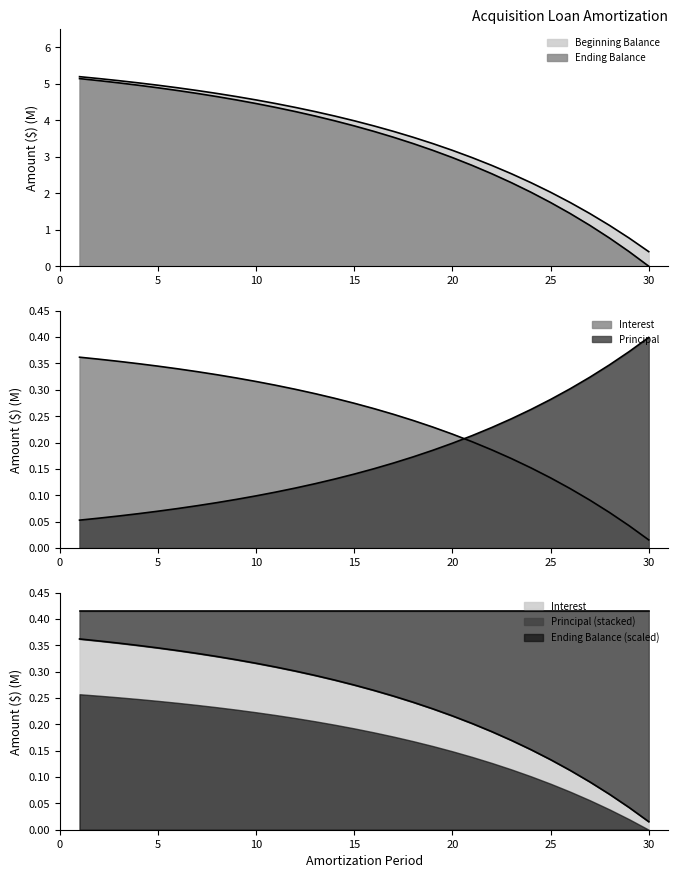

At which label does Beginning Balance first exceed 3?

1